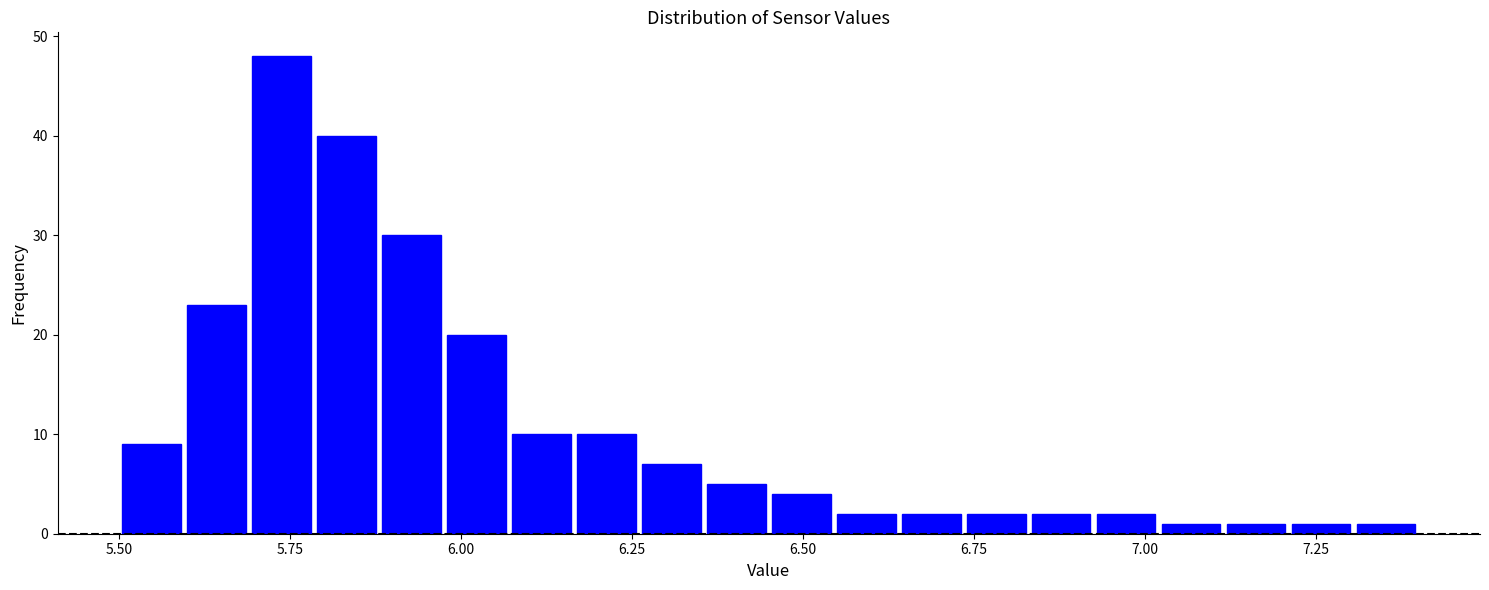

Read against the x-axis, roughly where is the centre of the tallest bar?

5.75